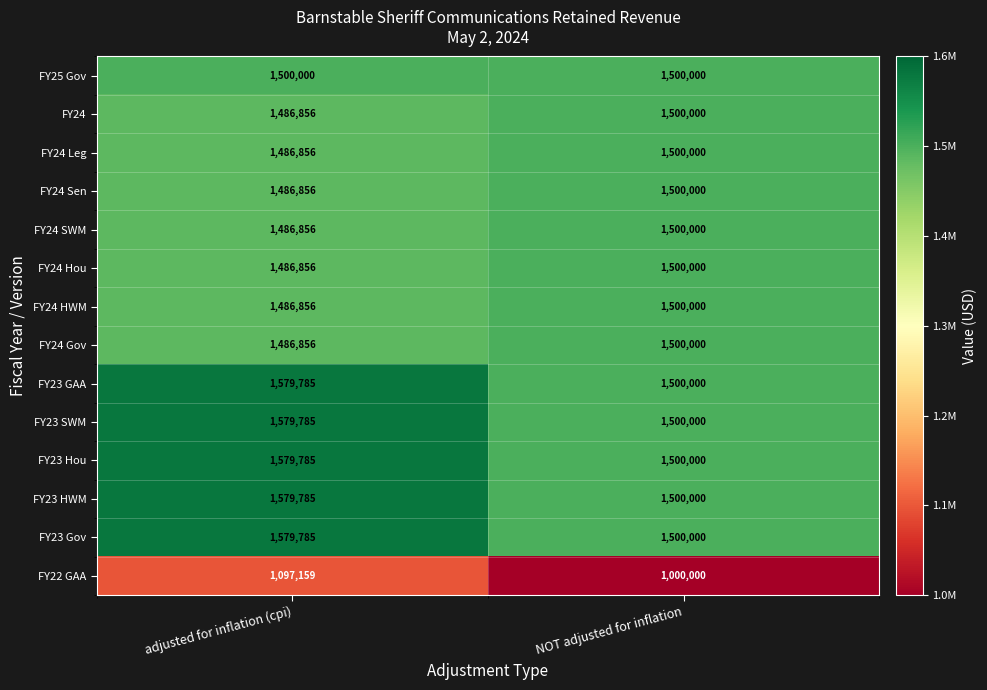

At which label does FY24 SWM reach its peak?

NOT adjusted for inflation